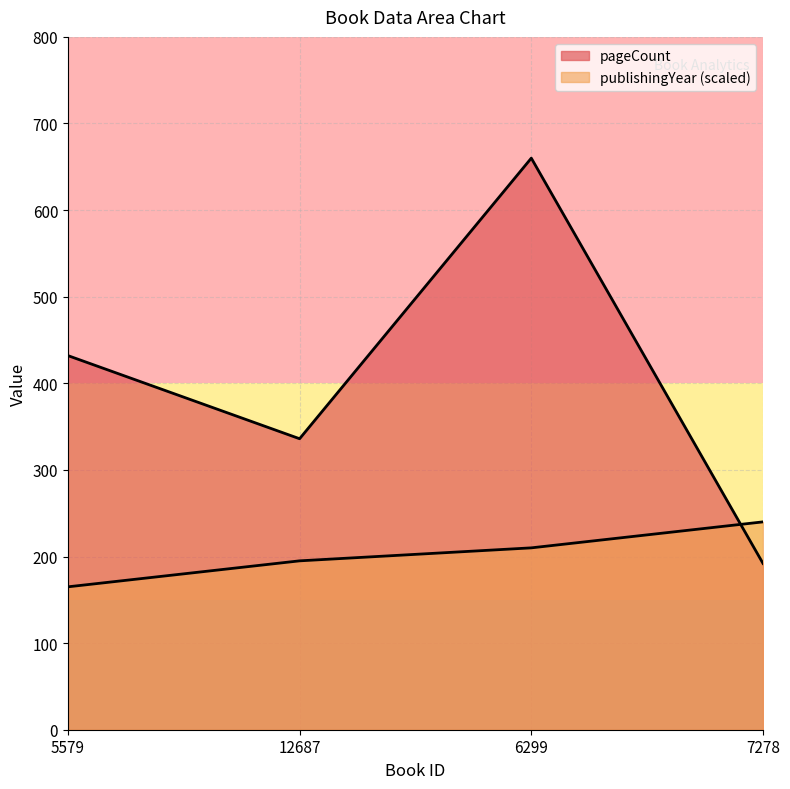

What is the sum of the pageCount values at 5579 and 12687?

768